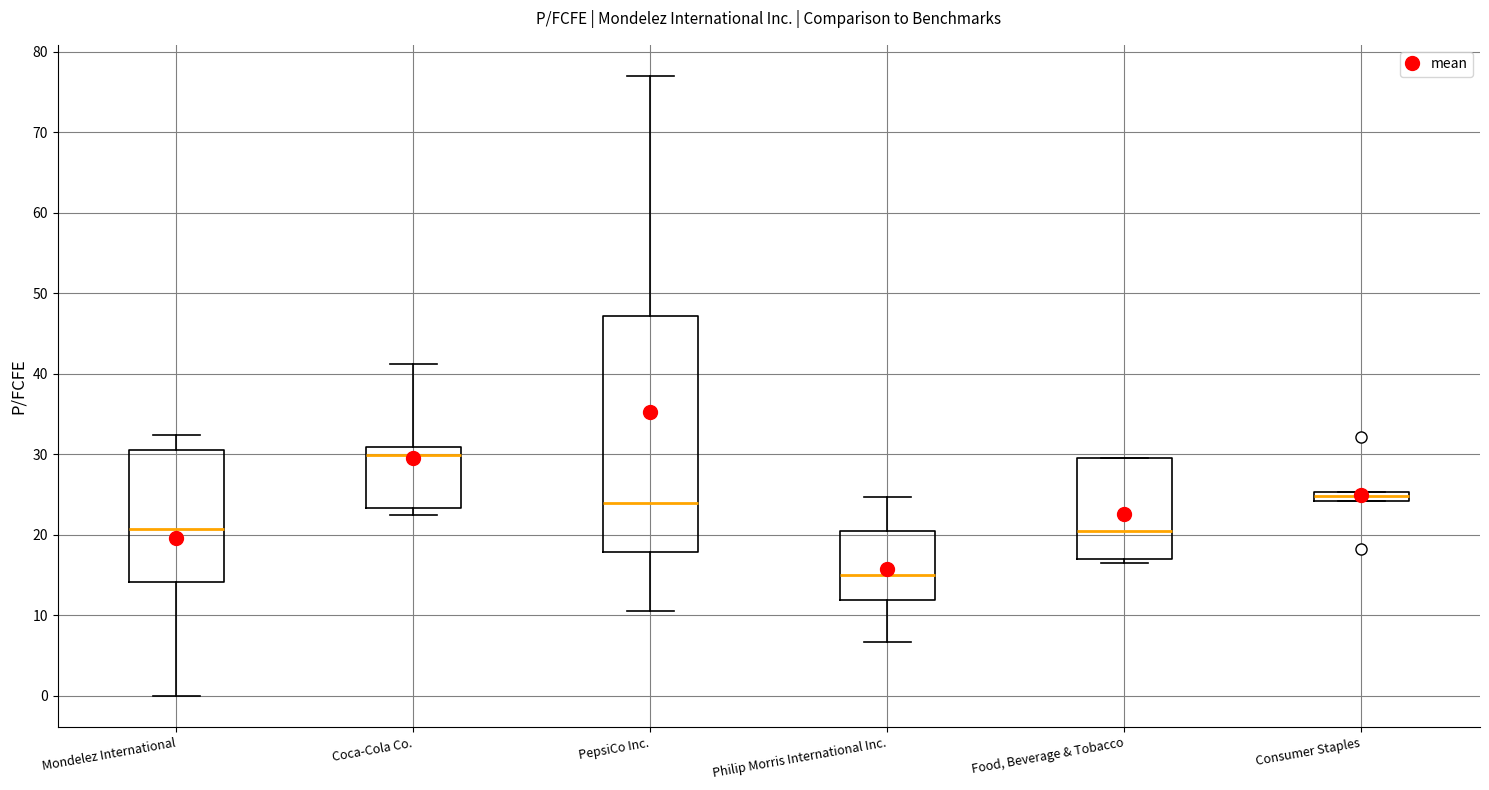

Where is the upper edge of the box for PepsiCo Inc. on the y-axis? The values are not printed on the chart, so give them approximately, as read against the axis.

47